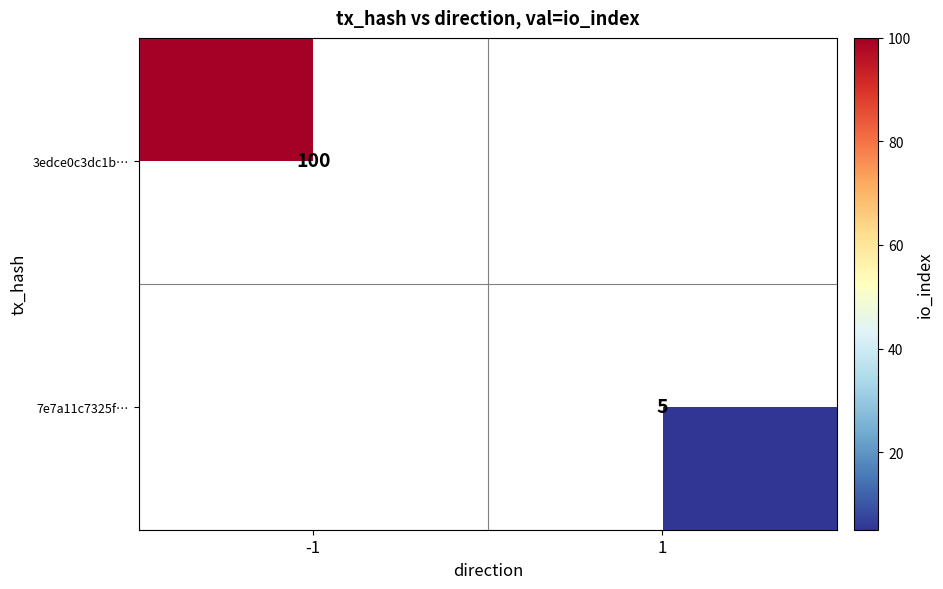

True or false: 3edce0c3dc1b… has a value of 100 at -1.

True